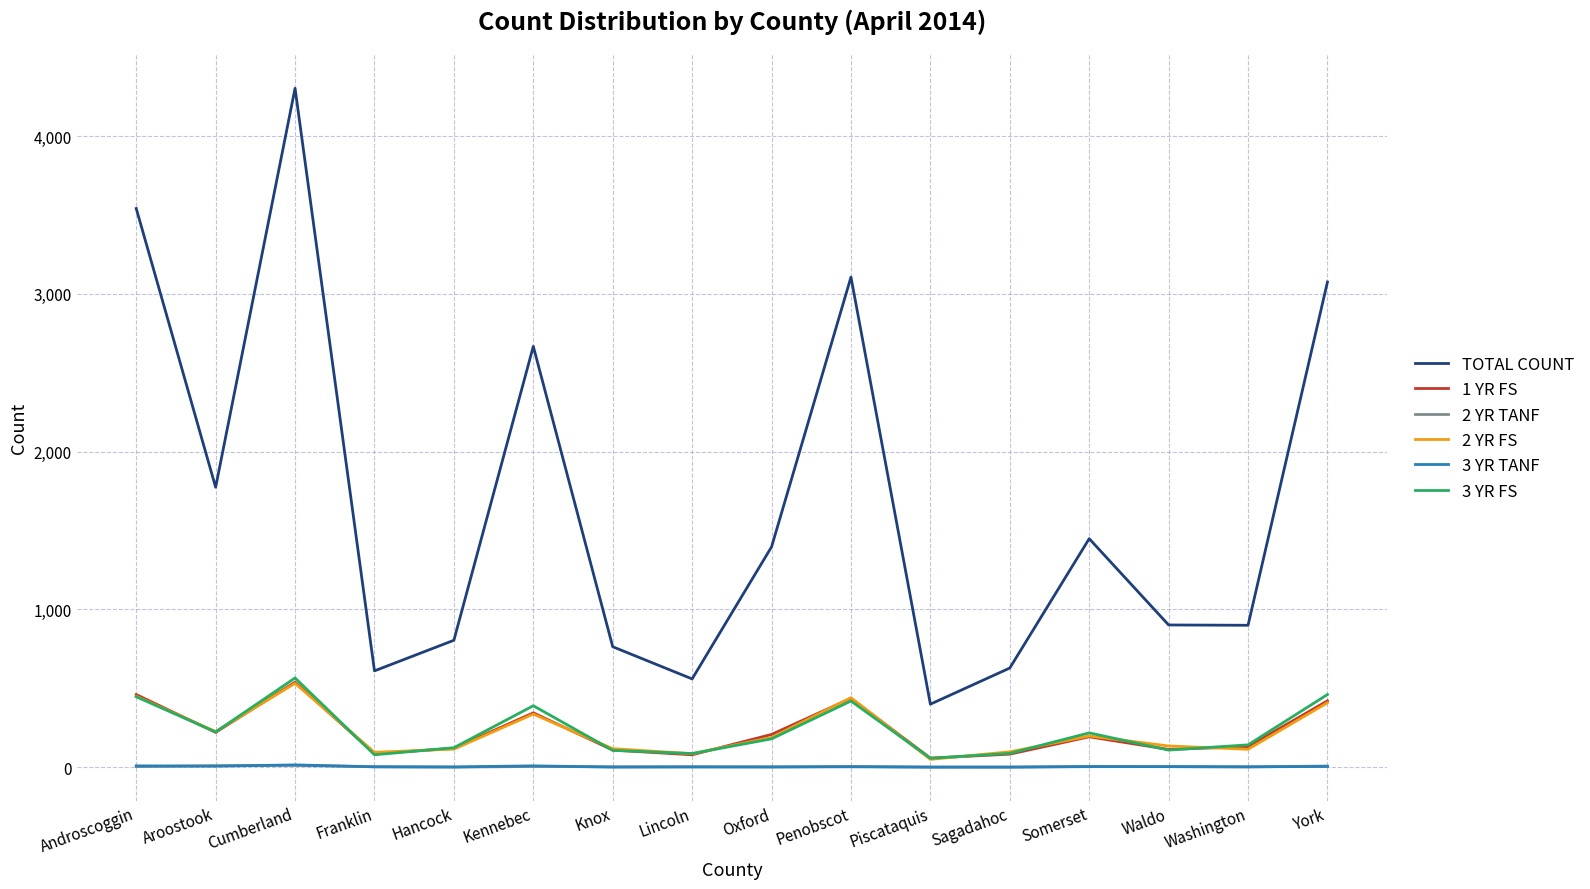

Which series has the largest range (max minus min)?

TOTAL COUNT